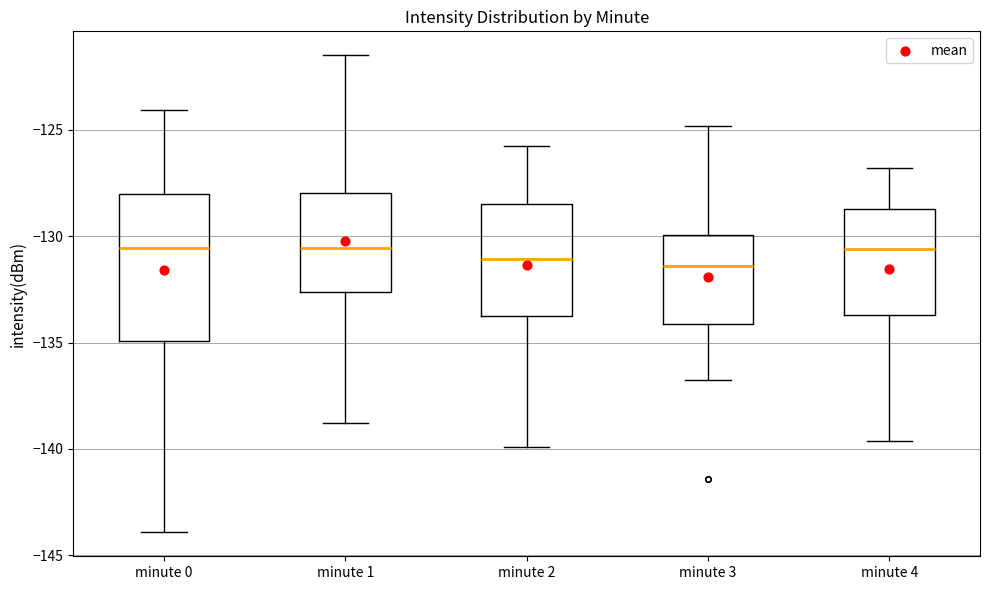

Where does the upper whisker of the box for minute 2 end on the y-axis? The values are not printed on the chart, so give them approximately, as read against the axis.

-126.0